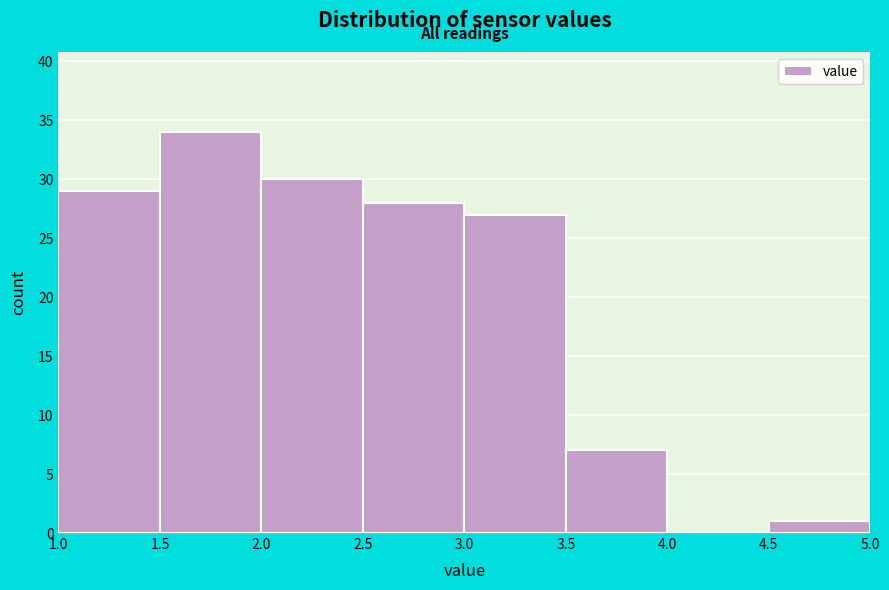

What is the height of the bar covering 2.0 to 2.5 on the x-axis? The values are not printed on the chart, so give them approximately, as read against the axis.

30